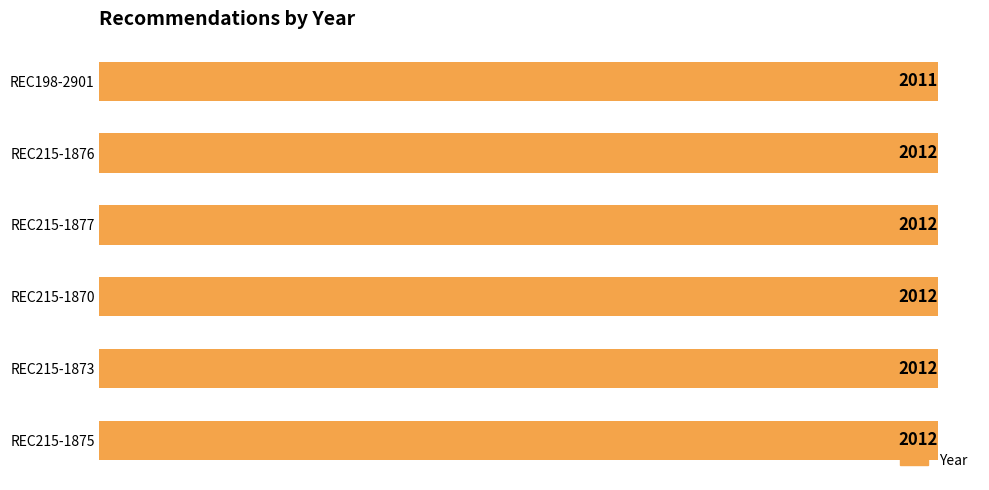

How many data points does each series have?

6